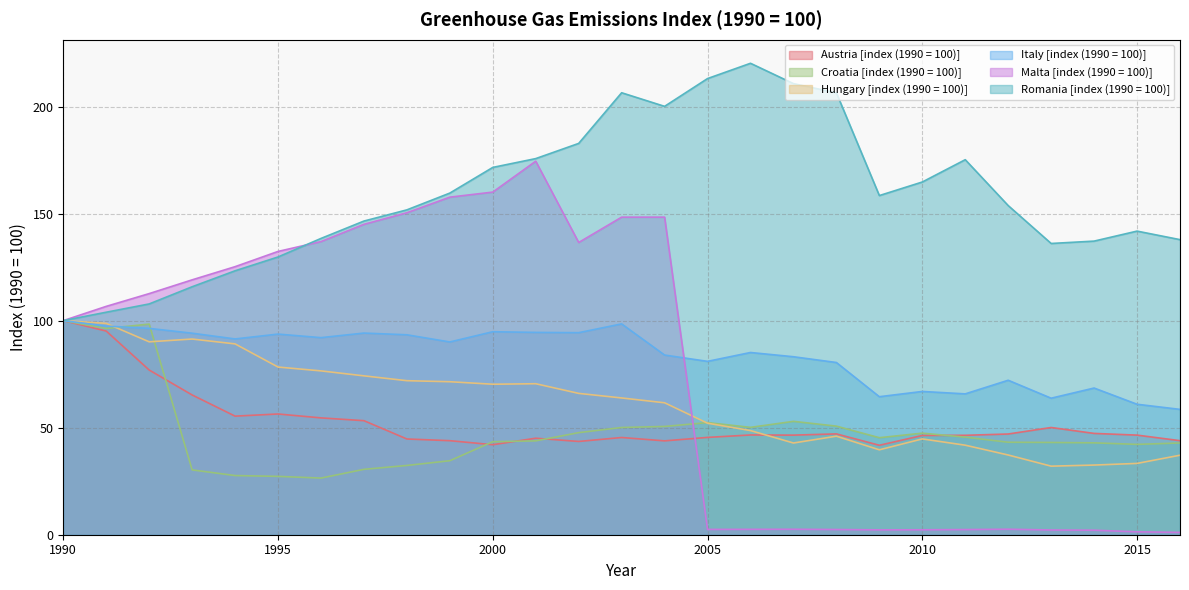

Which has a higher value, 2001 or 2009?

2001